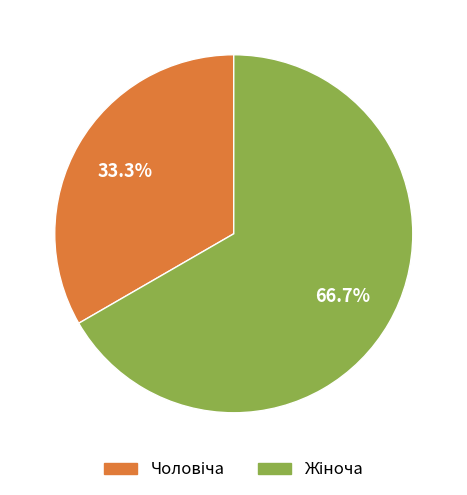

Is there any slice that represents more than half of the pie?

Yes